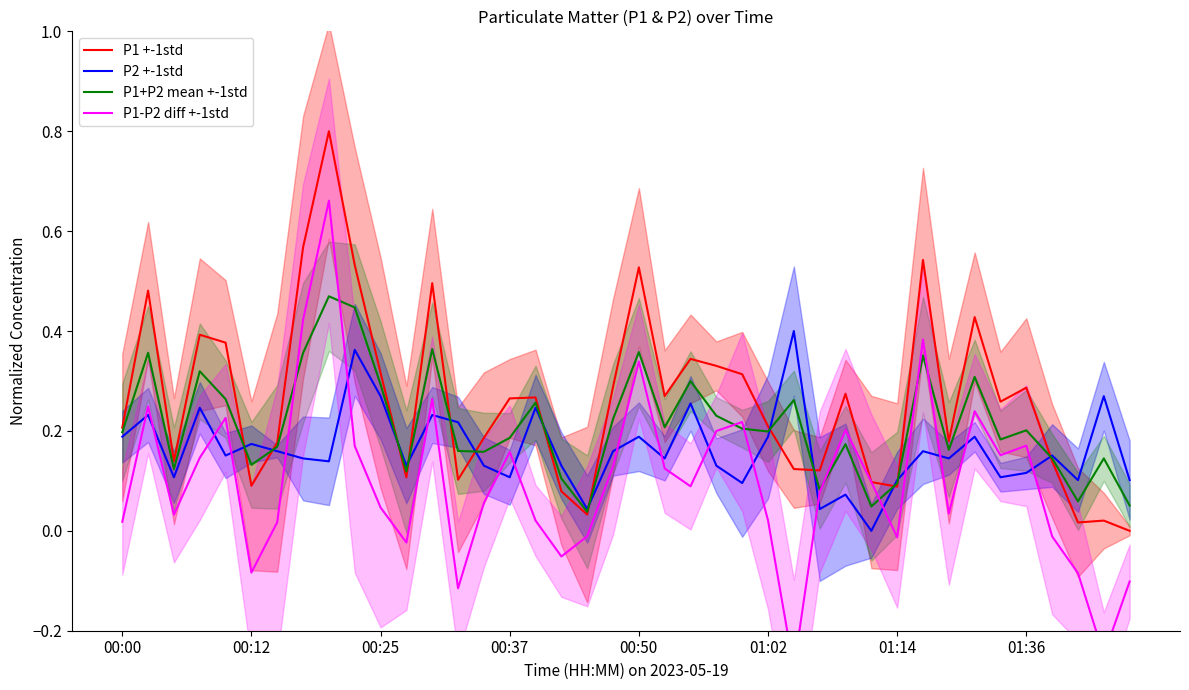

True or false: P1-P2 diff +-1std has a value of 0.2 at 00:37.

True